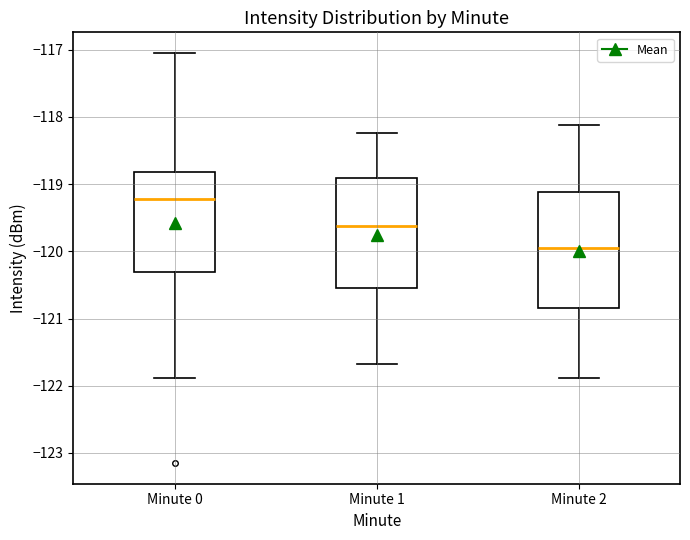

Where does the lower whisker of the box for Minute 2 end on the y-axis? The values are not printed on the chart, so give them approximately, as read against the axis.

-121.9